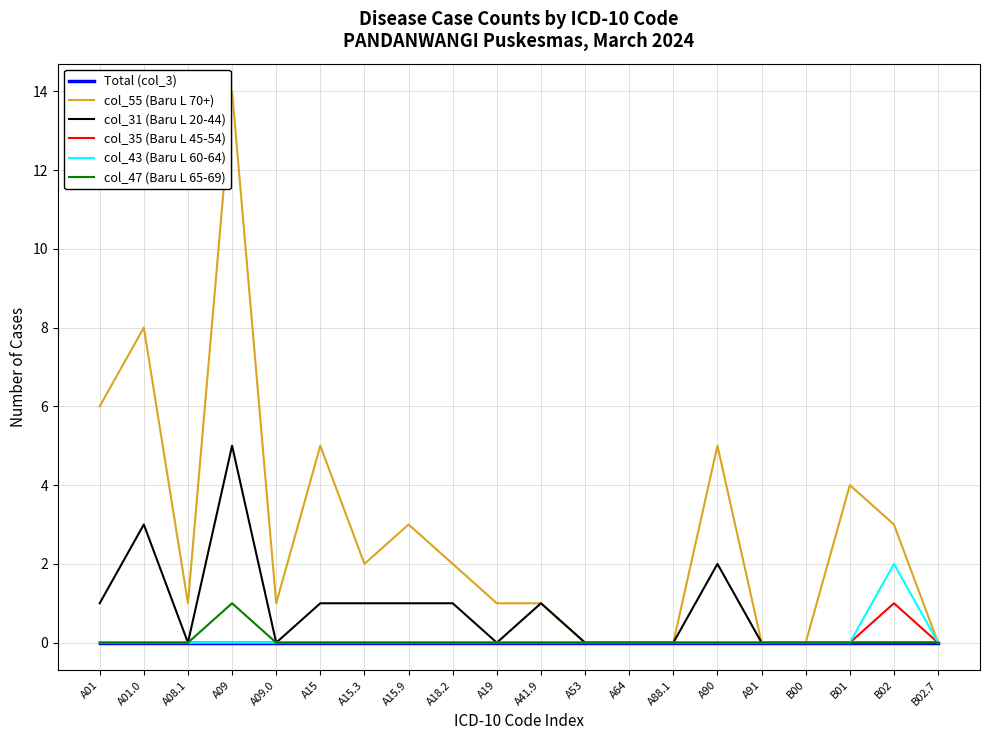

How many values in the col_55 (Baru L 70+) series are below 2?

10